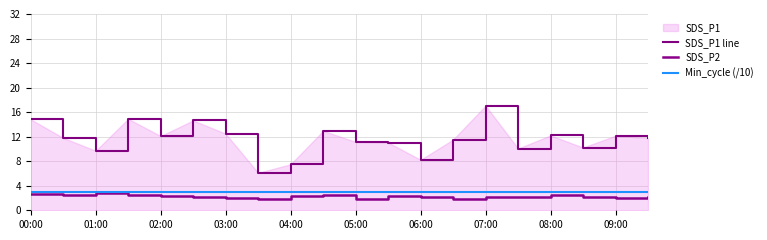

Reading left to right, list all the values displayed in this chart.

SDS_P1 line: 14.8	11.8	9.7	14.9	12.1	14.7	12.5	6.1	7.5	12.9	11.2	11.1	8.2	11.5	17.1	10.1	12.2	10.2	12.2	11.8
SDS_P2: 2.7	2.5	2.8	2.5	2.4	2.1	2.0	1.8	2.3	2.5	1.9	2.2	2.2	1.9	2.2	2.1	2.5	2.2	2.0	2.1
Min_cycle (/10): 2.9	2.9	2.9	2.9	2.9	2.9	2.9	2.9	2.9	2.9	2.9	2.9	2.9	2.9	2.9	2.9	2.9	2.9	2.9	2.9